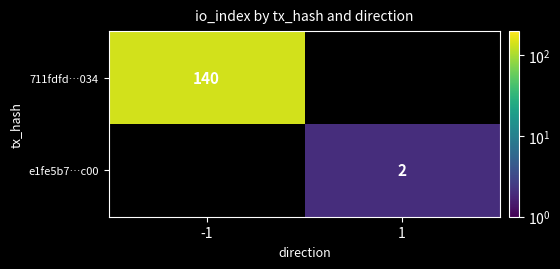

True or false: e1fe5b7…c00 has a value of 0 at 1.

False